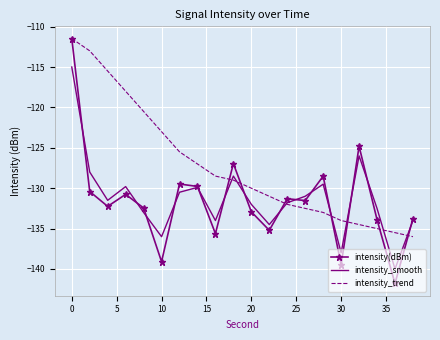

Which series has the widest spread of values?

intensity(dBm)